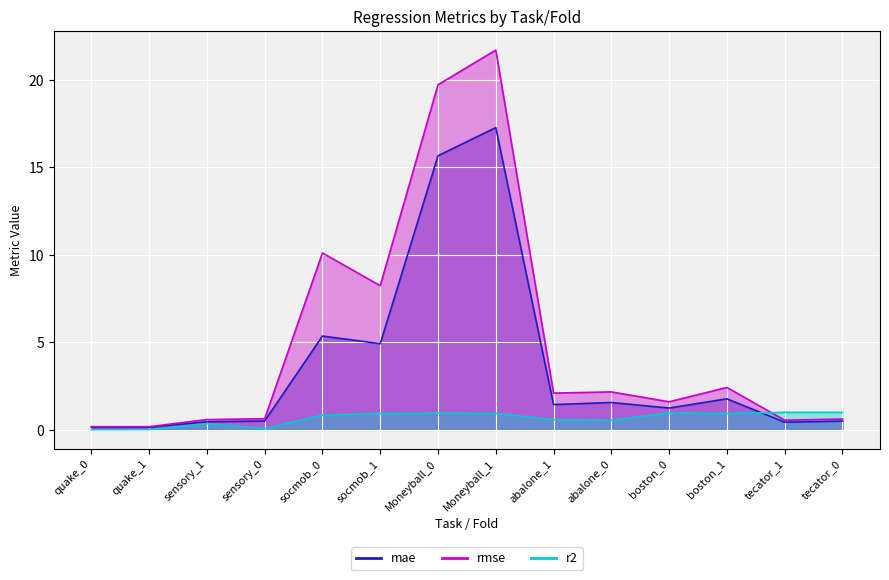

The r2 series shows 0.0 at quake_1. True or false?

False